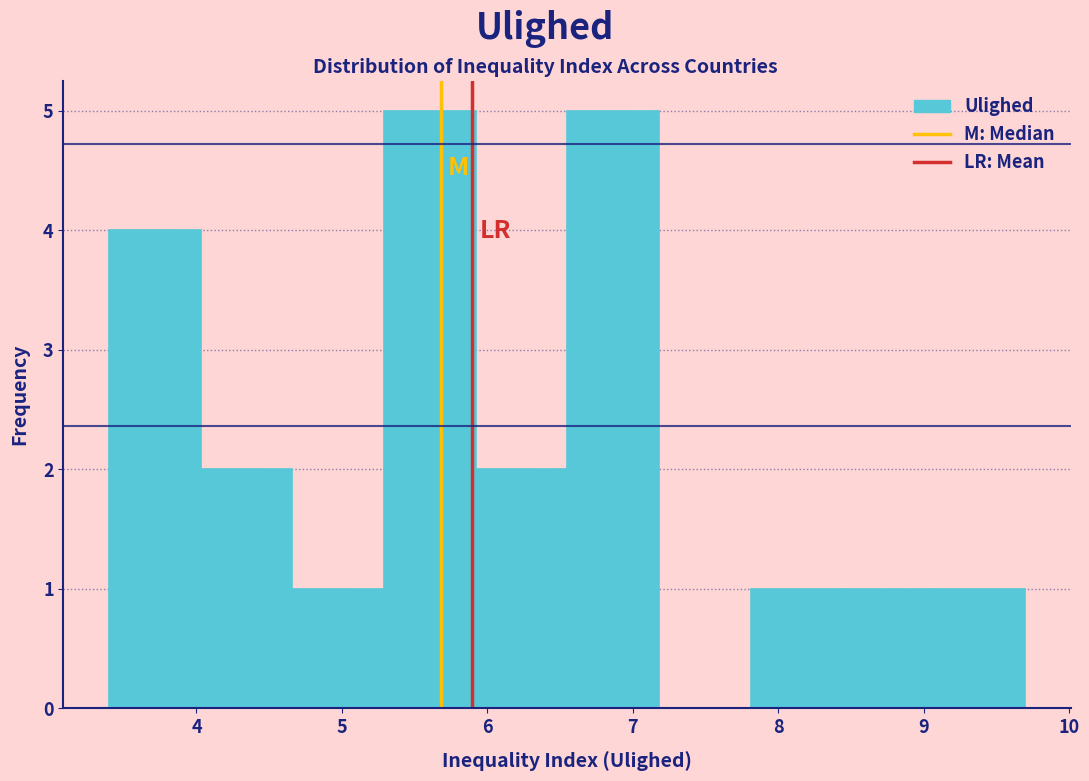

Reading left to right, list every bar in this chart as the range it spans on the x-axis followed by its height. Neither the bar edges nor the heights are printed on the chart, so give them approximately, as read against the axes.

3.40 to 4.03: 4
4.03 to 4.66: 2
4.66 to 5.29: 1
5.29 to 5.92: 5
5.92 to 6.55: 2
6.55 to 7.18: 5
7.18 to 7.81: 0
7.81 to 8.44: 1
8.44 to 9.07: 1
9.07 to 9.70: 1